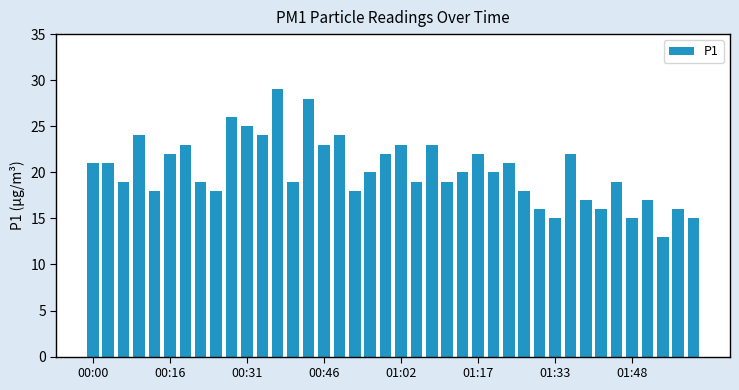

What is the value of the 5th bar from the left?

18